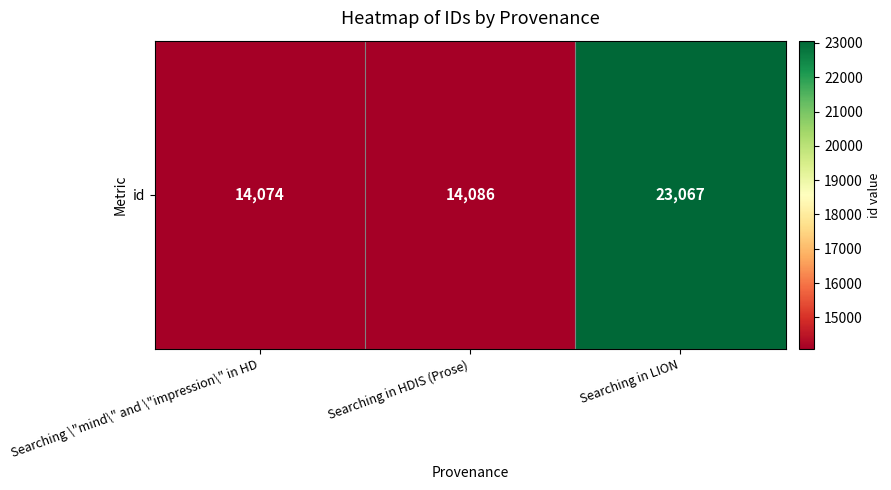

Reading left to right, list all the values displayed in this chart.

Searching \"mind\" and \"impression\" in HD=14074	Searching in HDIS (Prose)=14086	Searching in LION=23067